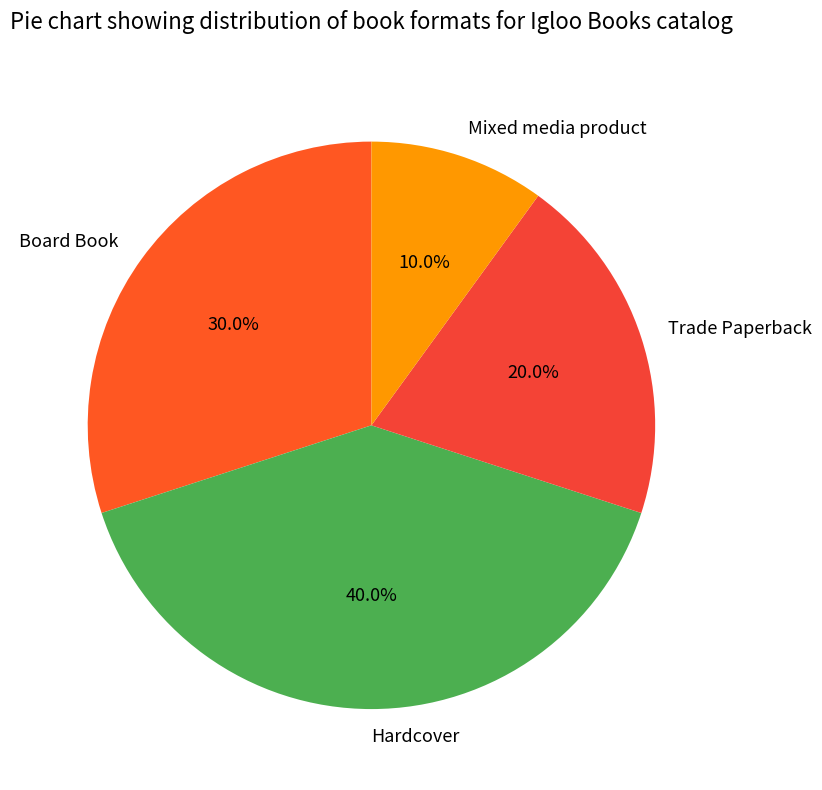

Which slice is the smallest?

Mixed media product